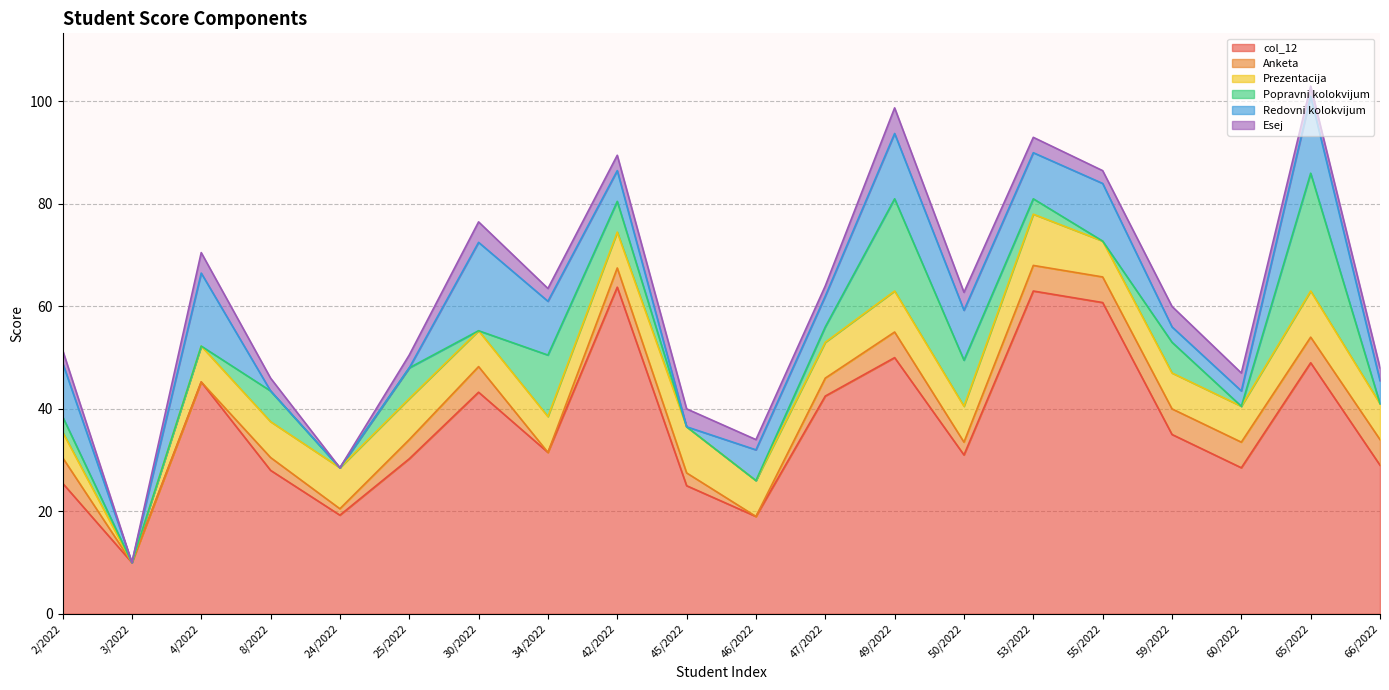

Reading left to right, list all the values displayed in this chart.

col_12: 2/2022=25.5	3/2022=10.0	4/2022=45.2	8/2022=28.0	24/2022=19.2	25/2022=30.2	30/2022=43.2	34/2022=31.5	42/2022=63.8	45/2022=25.0	46/2022=19.0	47/2022=42.5	49/2022=50.0	50/2022=31.0	53/2022=63.0	55/2022=60.8	59/2022=35.0	60/2022=28.5	65/2022=49.0	66/2022=29.0
Anketa: 2/2022=5.0	3/2022=0.0	4/2022=0.0	8/2022=2.5	24/2022=1.2	25/2022=3.8	30/2022=5.0	34/2022=0.0	42/2022=3.8	45/2022=2.5	46/2022=0.0	47/2022=3.5	49/2022=5.0	50/2022=2.5	53/2022=5.0	55/2022=5.0	59/2022=5.0	60/2022=5.0	65/2022=5.0	66/2022=5.0
Prezentacija: 2/2022=5.0	3/2022=0.0	4/2022=7.0	8/2022=7.0	24/2022=8.0	25/2022=8.0	30/2022=7.0	34/2022=7.0	42/2022=7.0	45/2022=9.0	46/2022=7.0	47/2022=7.0	49/2022=8.0	50/2022=7.0	53/2022=10.0	55/2022=7.0	59/2022=7.0	60/2022=7.0	65/2022=9.0	66/2022=7.0
Popravni kolokvijum: 2/2022=3.0	3/2022=0.0	4/2022=0.0	8/2022=6.0	24/2022=0.0	25/2022=6.0	30/2022=0.0	34/2022=12.0	42/2022=6.0	45/2022=0.0	46/2022=0.0	47/2022=3.0	49/2022=18.0	50/2022=9.0	53/2022=3.0	55/2022=0.0	59/2022=6.0	60/2022=0.0	65/2022=23.0	66/2022=0.0
Redovni kolokvijum: 2/2022=10.5	3/2022=0.0	4/2022=14.2	8/2022=0.0	24/2022=0.0	25/2022=0.0	30/2022=17.2	34/2022=10.5	42/2022=6.0	45/2022=0.0	46/2022=6.0	47/2022=6.0	49/2022=12.8	50/2022=9.8	53/2022=9.0	55/2022=11.2	59/2022=3.0	60/2022=3.0	65/2022=15.0	66/2022=4.5
Esej: 2/2022=2.5	3/2022=0.0	4/2022=4.0	8/2022=2.5	24/2022=0.0	25/2022=2.5	30/2022=4.0	34/2022=2.5	42/2022=3.0	45/2022=3.5	46/2022=2.0	47/2022=2.0	49/2022=5.0	50/2022=3.5	53/2022=3.0	55/2022=2.5	59/2022=4.0	60/2022=3.5	65/2022=2.0	66/2022=2.5